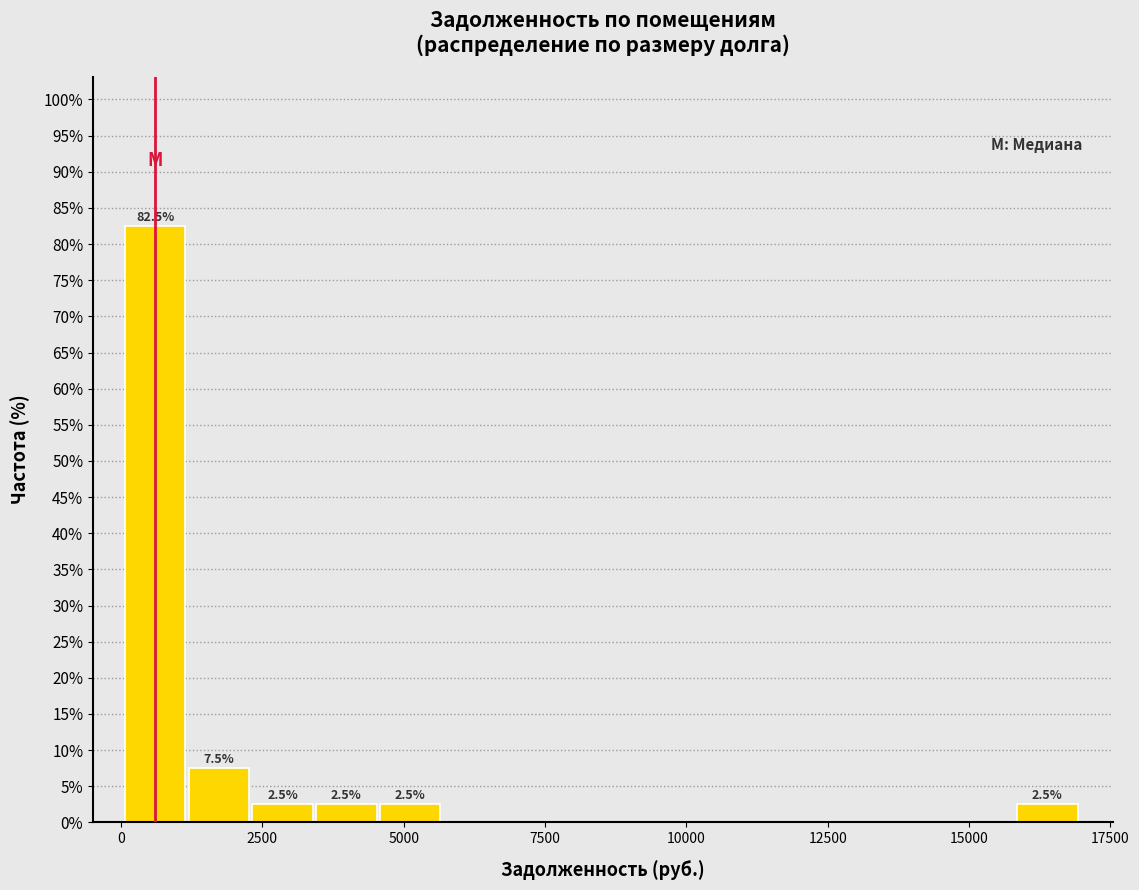

Read against the x-axis, roughly where is the centre of the tallest bar?

500